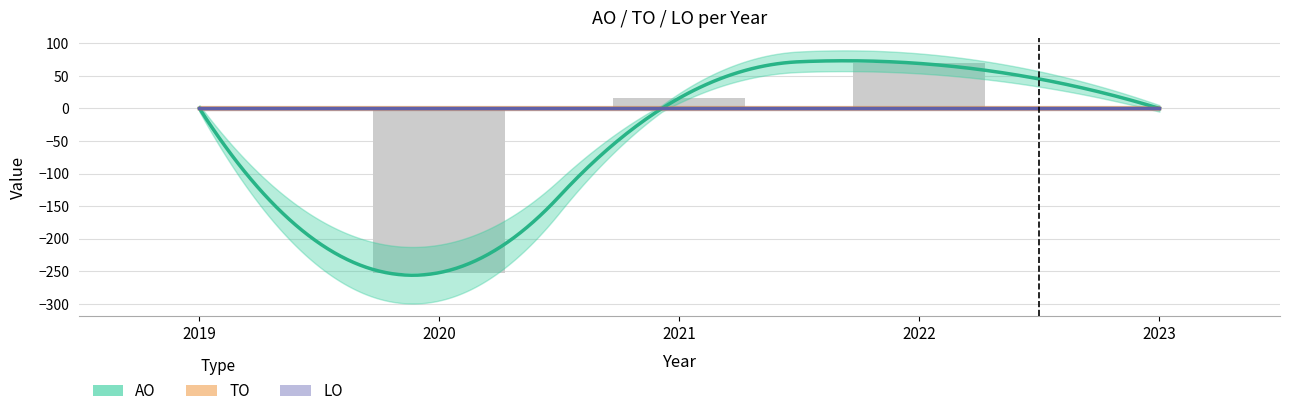

How many negative values does the AO series have?

1